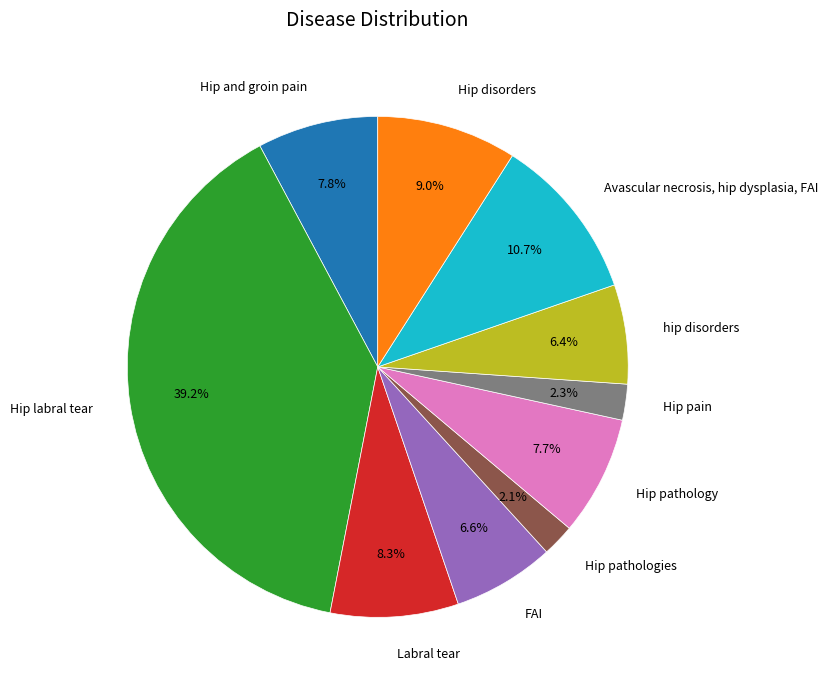

Is the sum of Avascular necrosis, hip dysplasia, FAI and Hip pain greater than half?

No